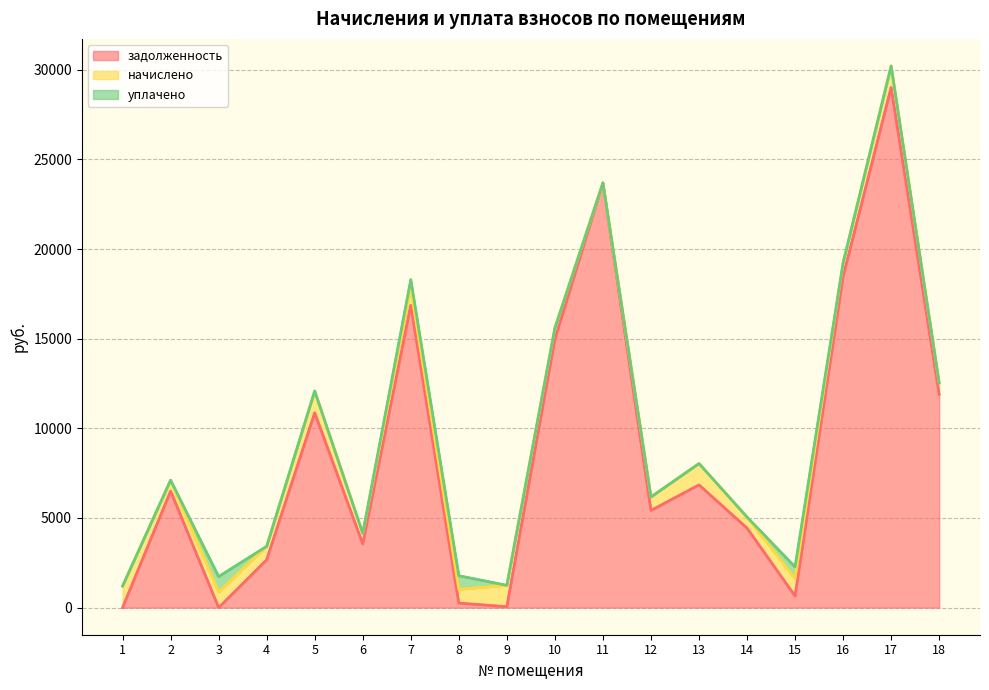

List the series in order of their peak value, lowest first.

уплачено, начислено, задолженность